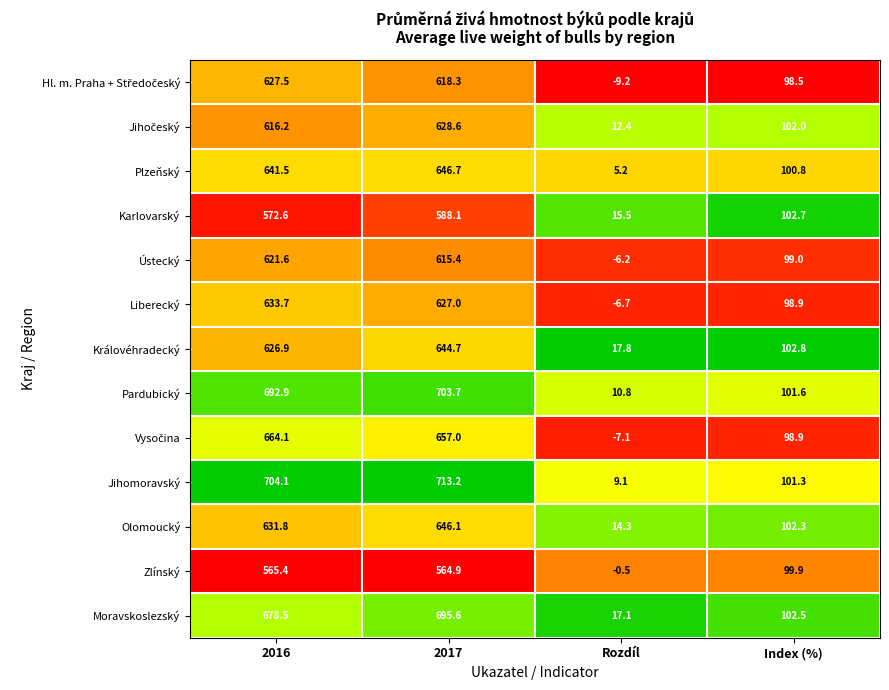

Which series has the largest total across all categories?

Jihomoravský